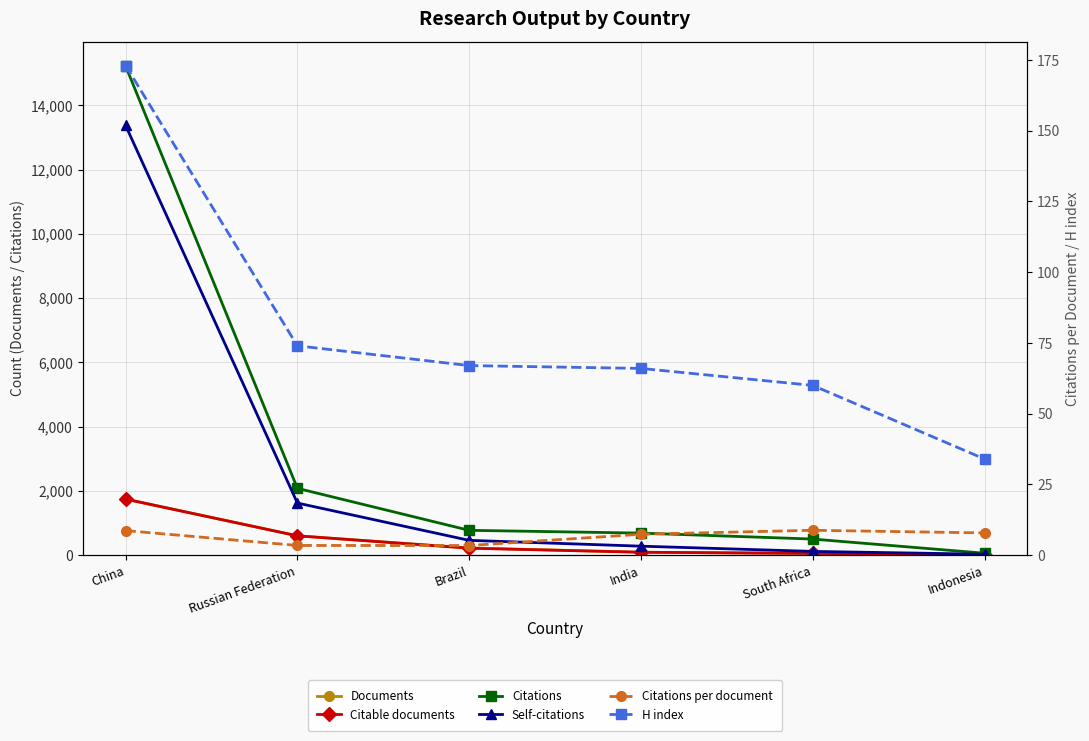

Is this an area chart (filled region under the line)?

No